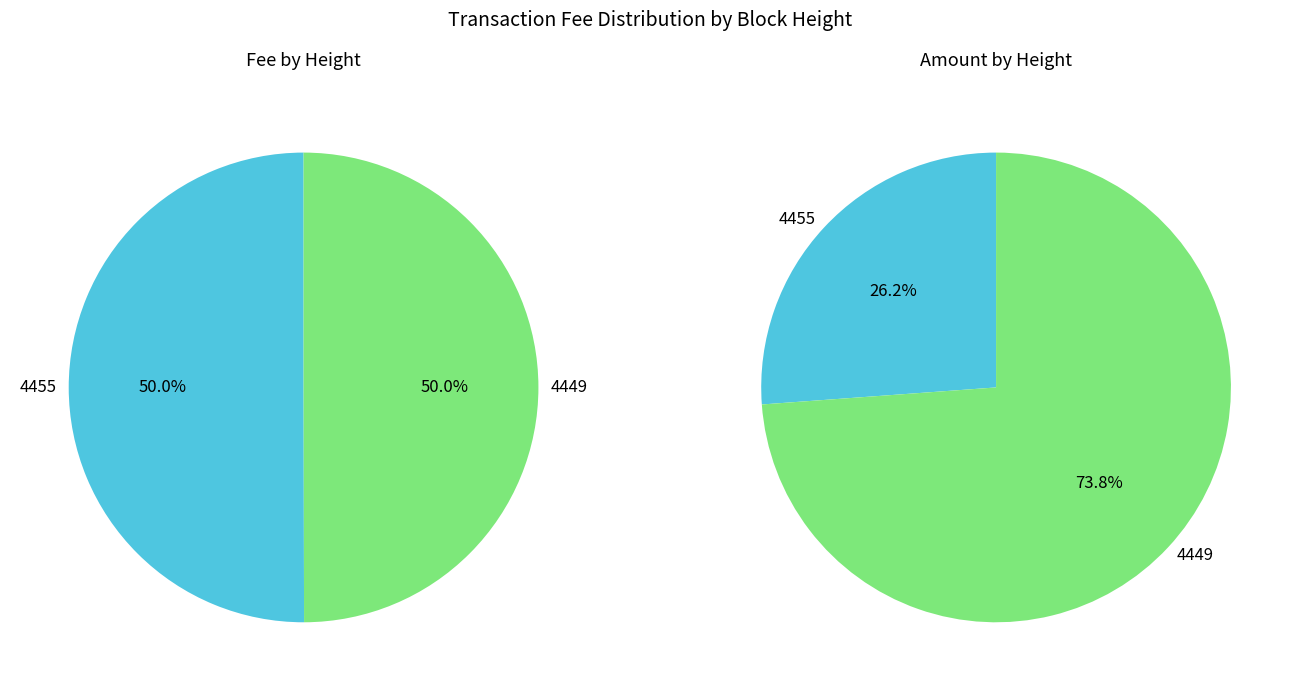

What is the ratio of the value at 4455 to the value at 4449?

1.0